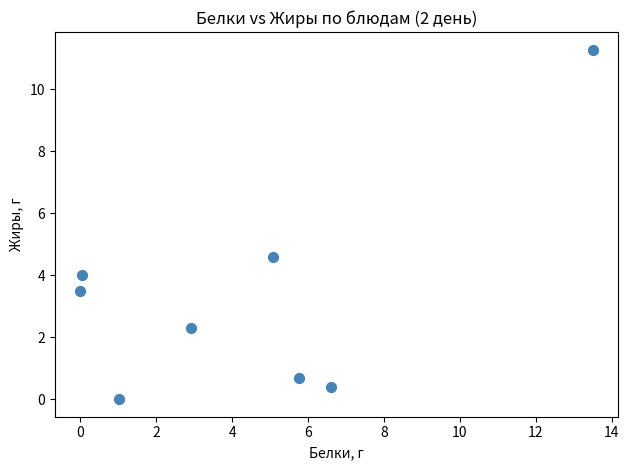

What is the range of Y values (max minus min)?

11.3